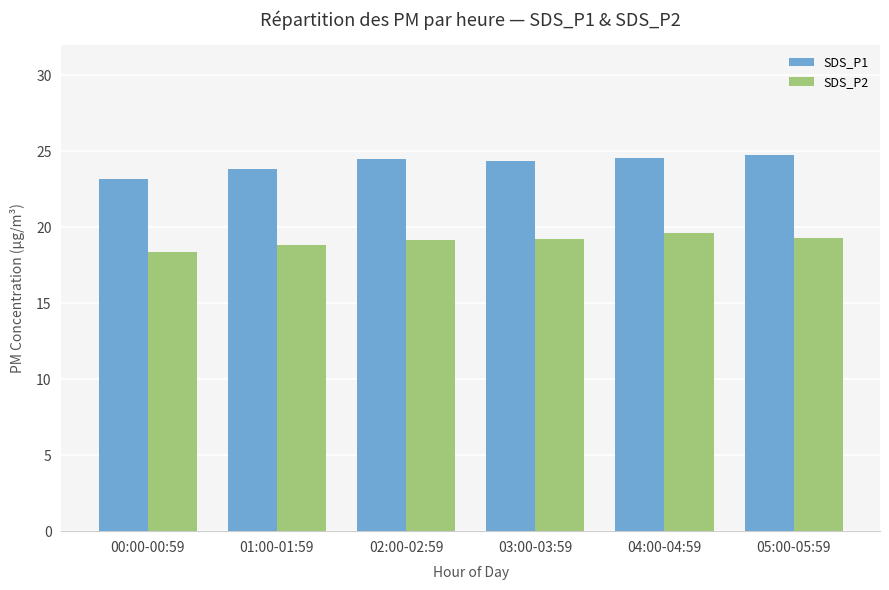

Rank the series by their maximum value, from lowest to highest.

SDS_P2, SDS_P1